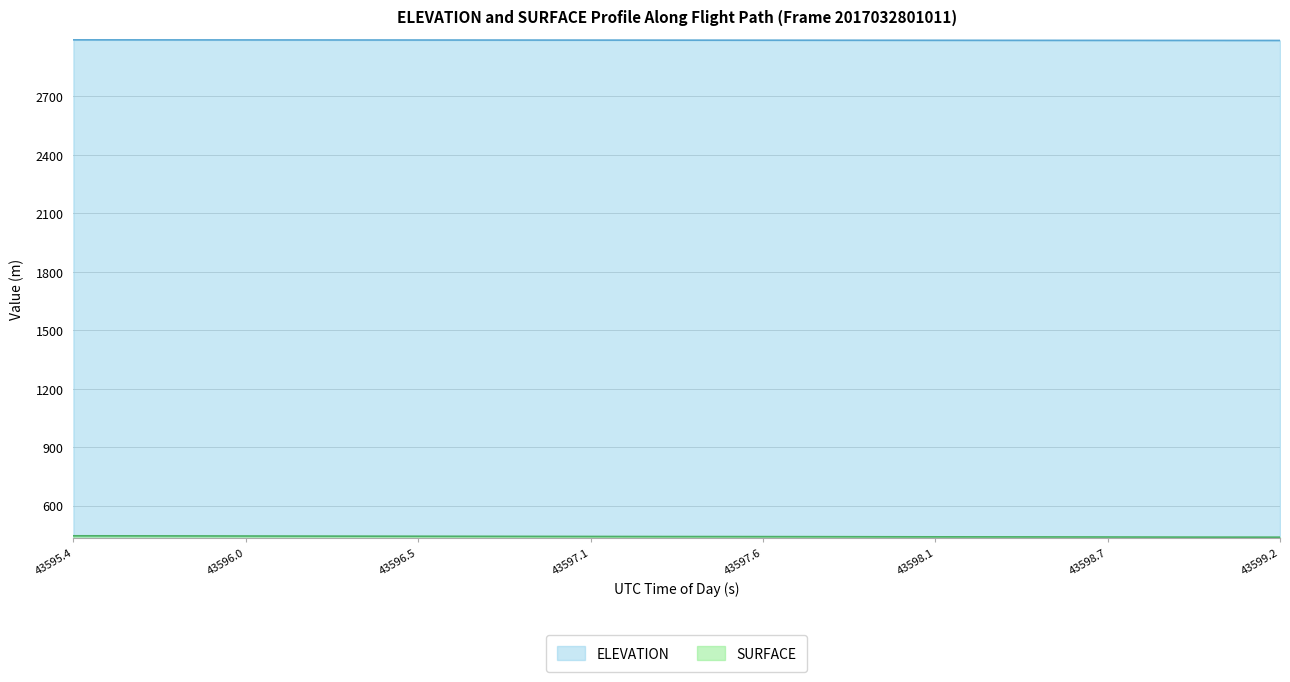

Is the value of SURFACE at 43597.089 greater than the value of ELEVATION at 43597.5758?

No